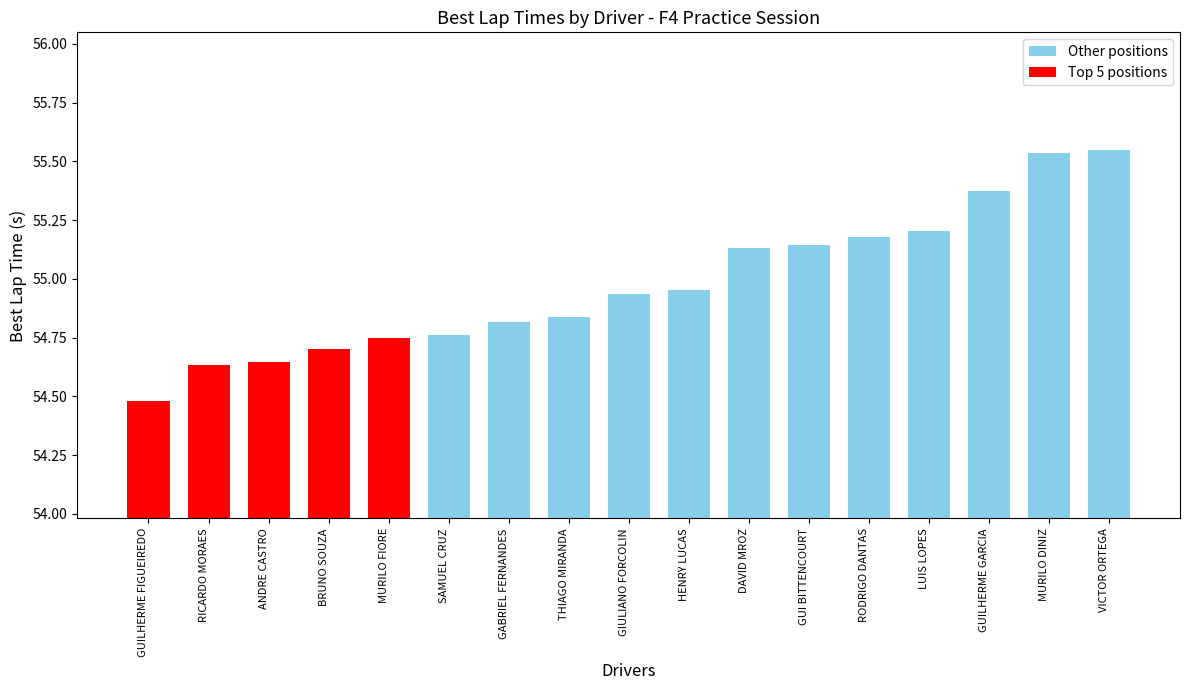

What is the difference between the maximum and minimum values?

1.1